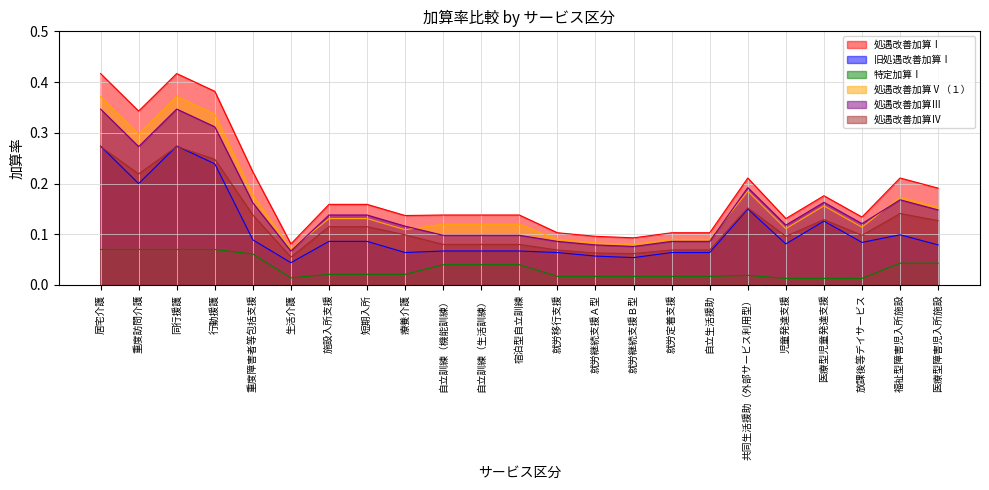

What is the label of the 10th point from the right?

就労継続支援Ａ型